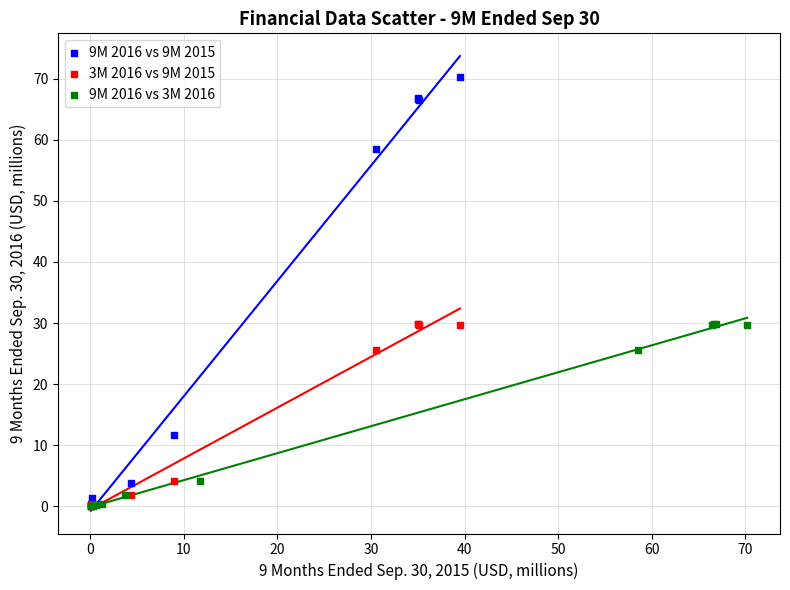

Which series has the widest spread of Y values?

9M 2016 vs 9M 2015